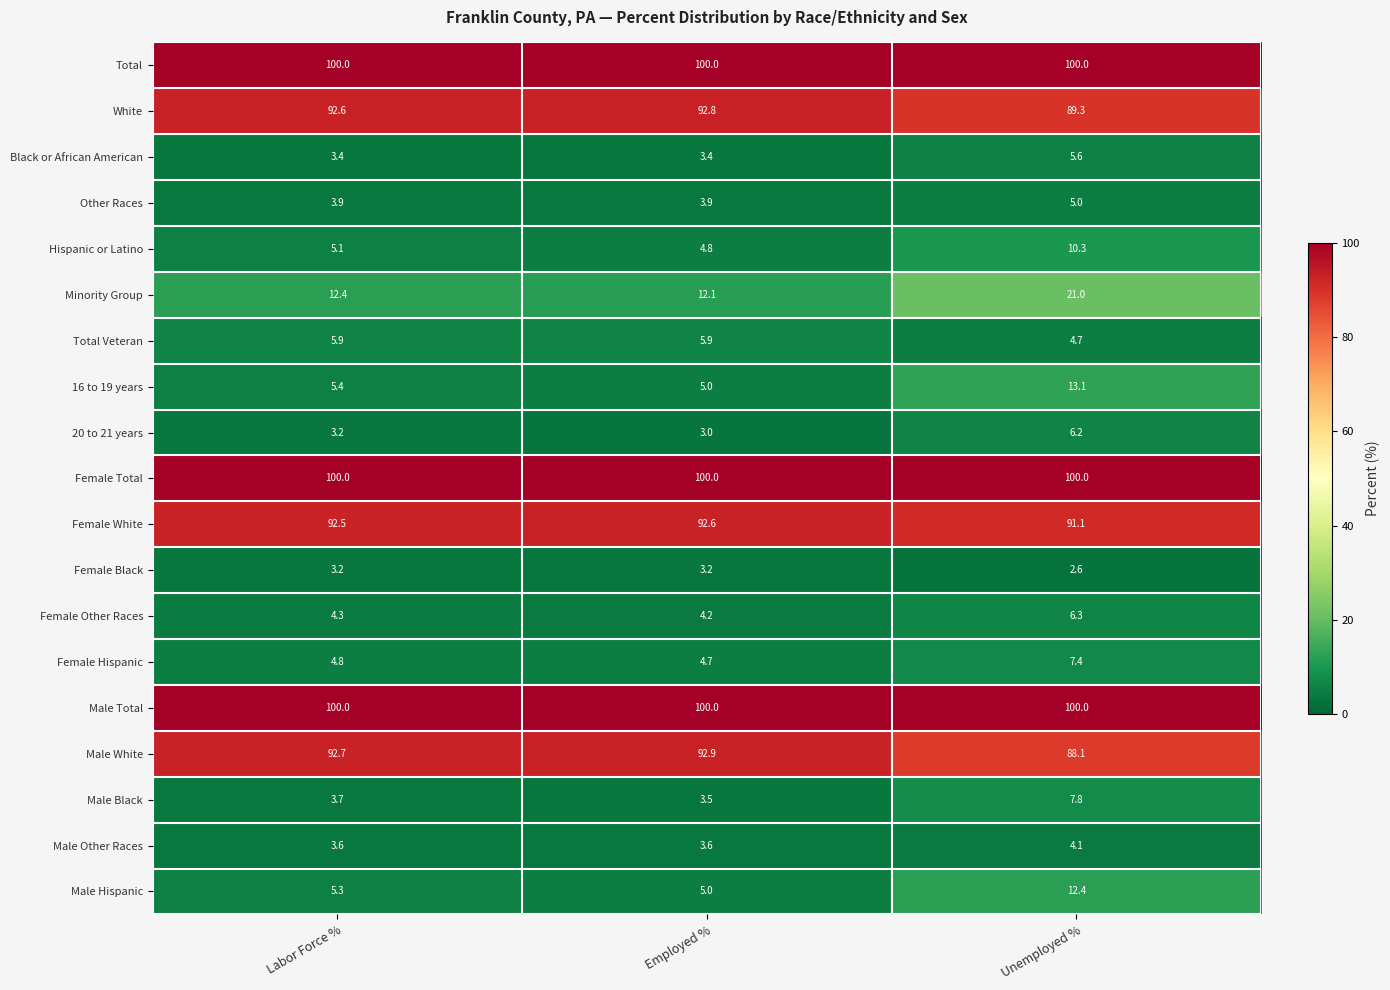

How many distinct data groups are displayed?

19